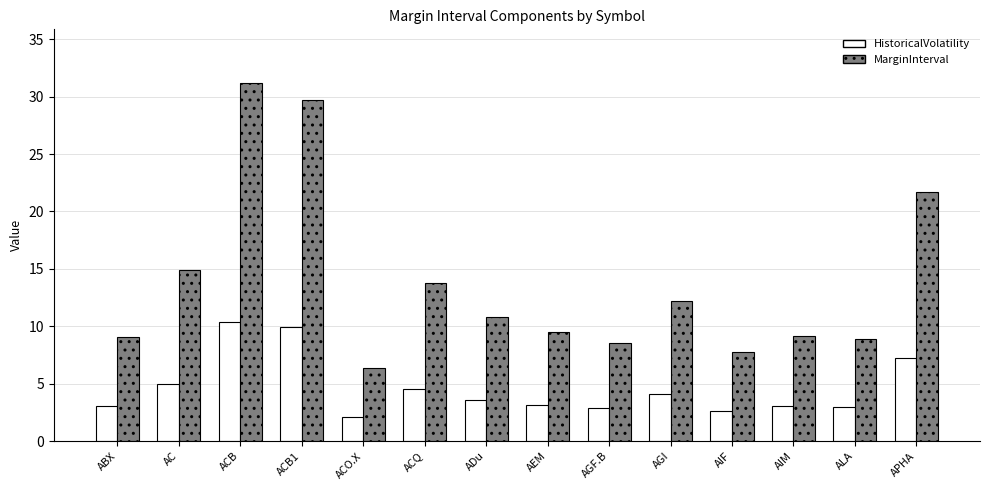

What value does the MarginInterval series have at ACO.X?

6.4